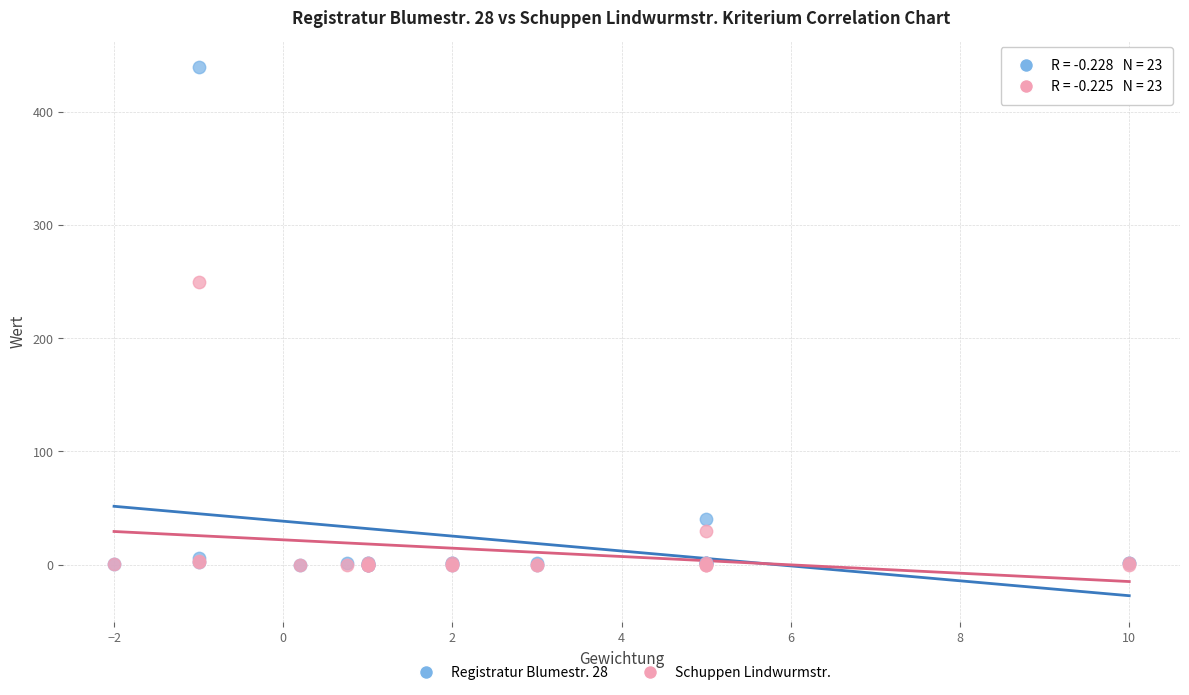

Which series has the widest spread of Y values?

Registratur Blumestr. 28